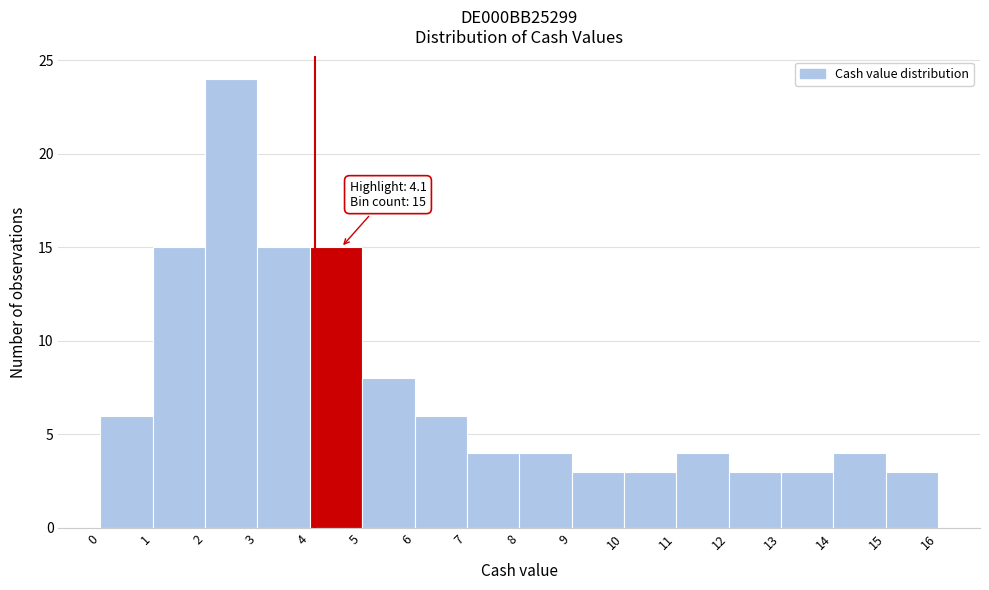

Which range on the x-axis has the tallest bar?

2 to 3